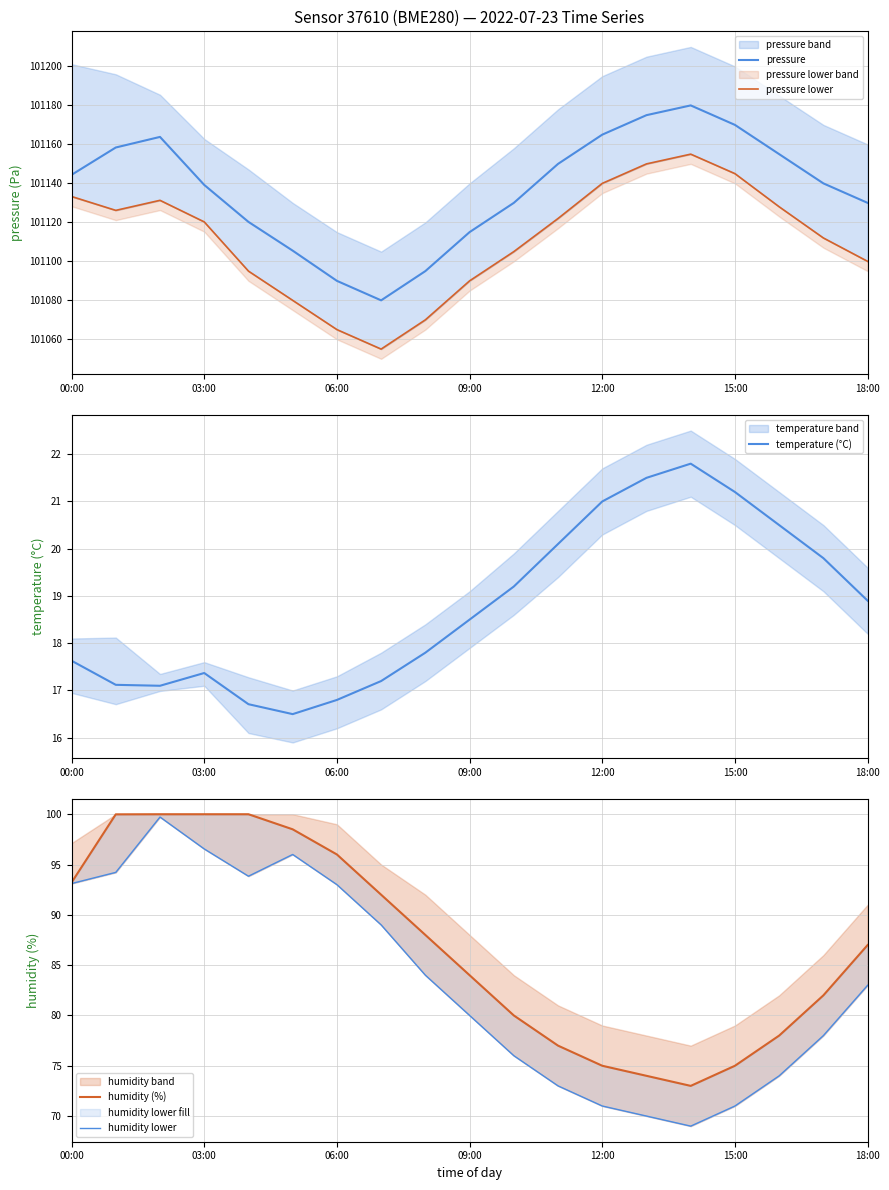

How many data points in pressure are less than 101140?

9